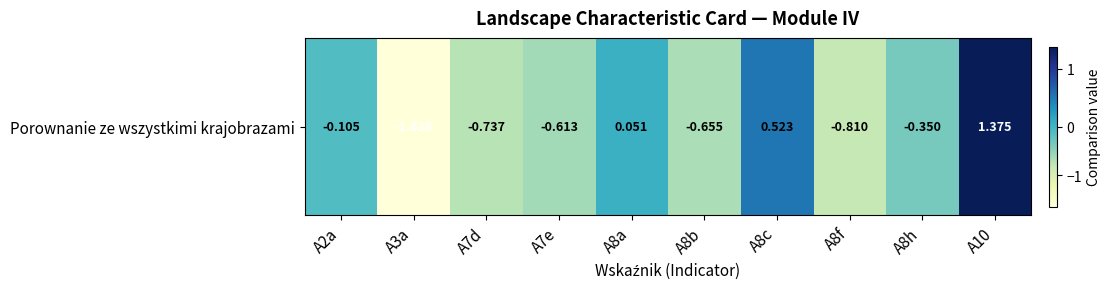

At which label does the data first exceed 0?

A8a